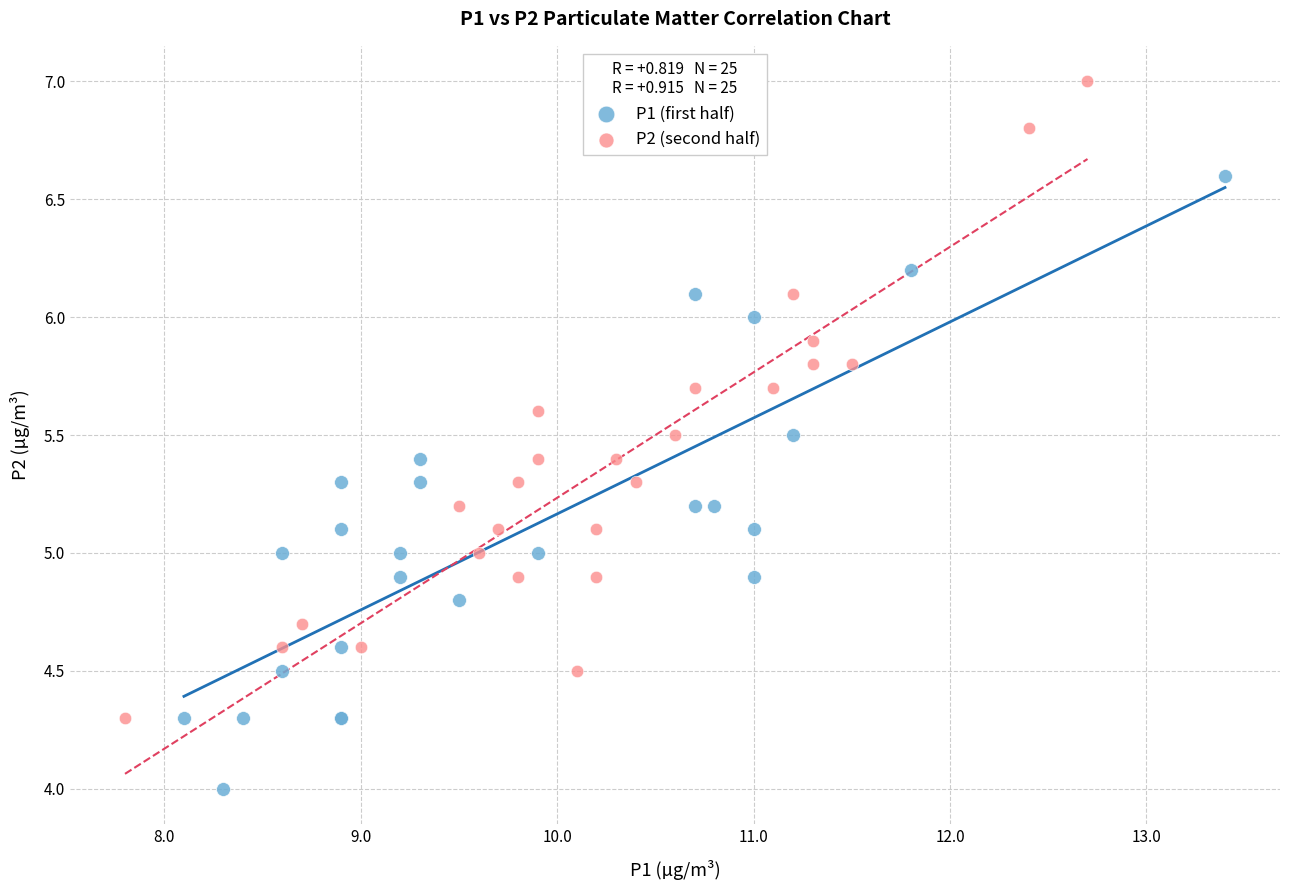

Which series contains the highest Y value?

P2 (second half)